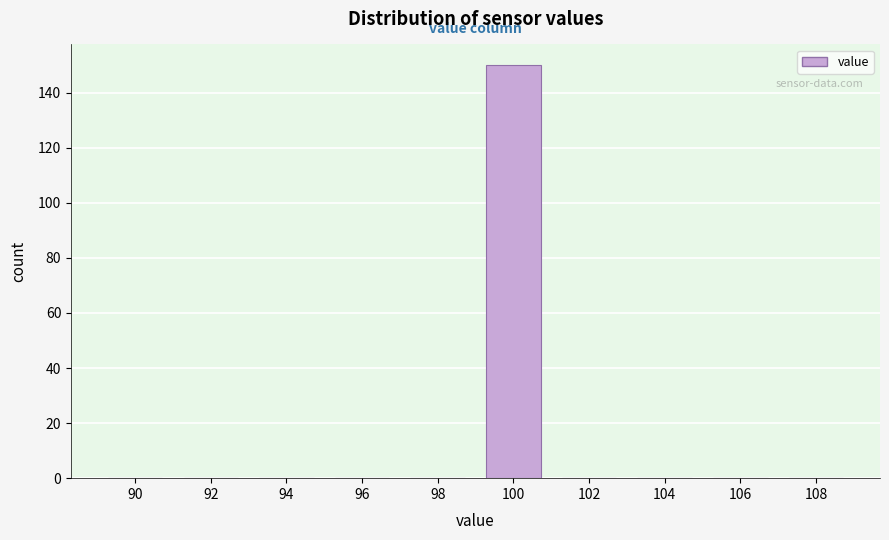

Reading right to left, extract all data points from this chart.

108=0	106=0	104=0	102=0	100=150	98=0	96=0	94=0	92=0	90=0